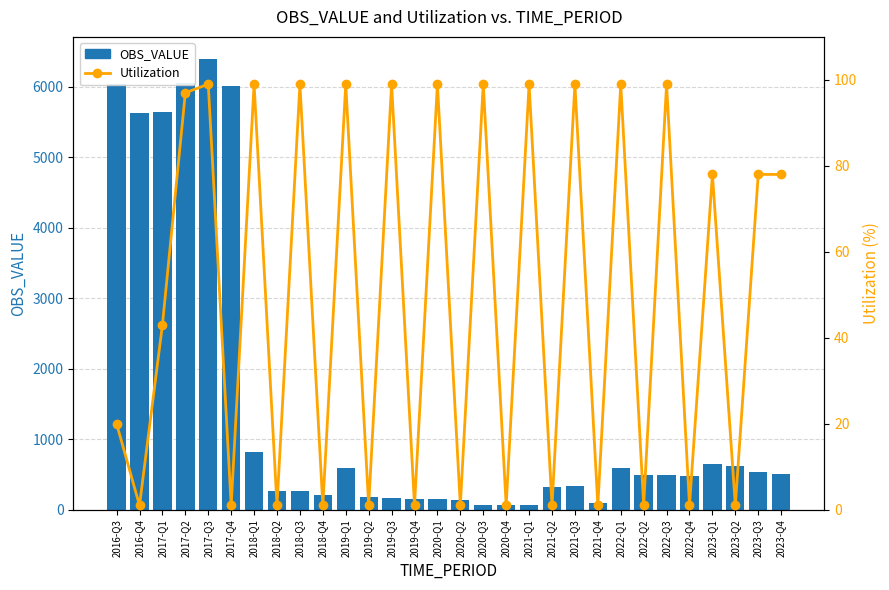

Which series has the largest total across all categories?

OBS_VALUE